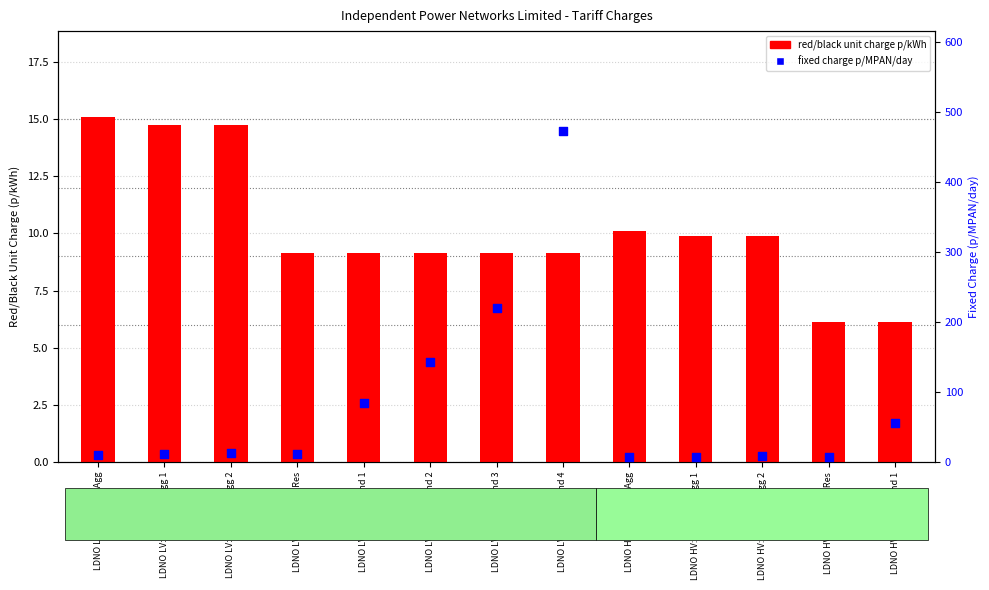

Is the value of red/black unit charge p/kWh at LDNO LV: LV Site Band 1 greater than the value of fixed charge p/MPAN/day at LDNO LV: LV Site Band 2?

No